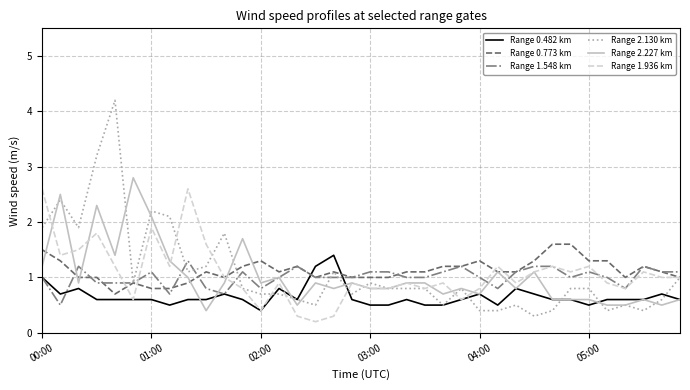

Which series has the largest range (max minus min)?

Range 2.130 km